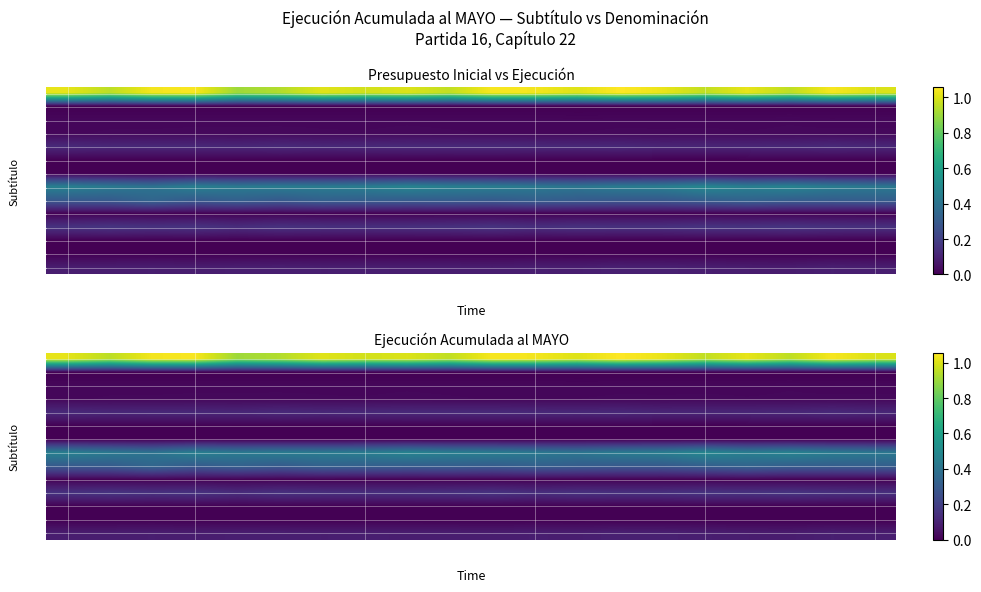

Count the number of data series in this chart.

14